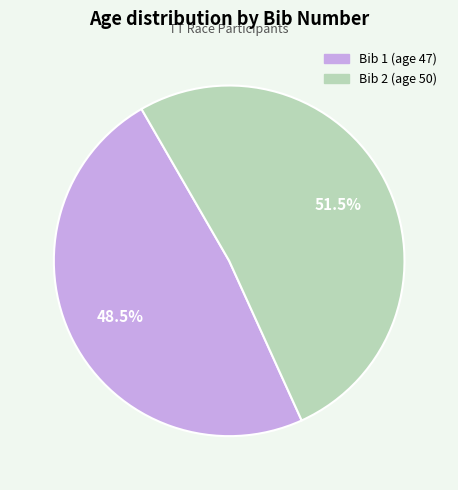

Is there a majority slice in this chart?

Yes